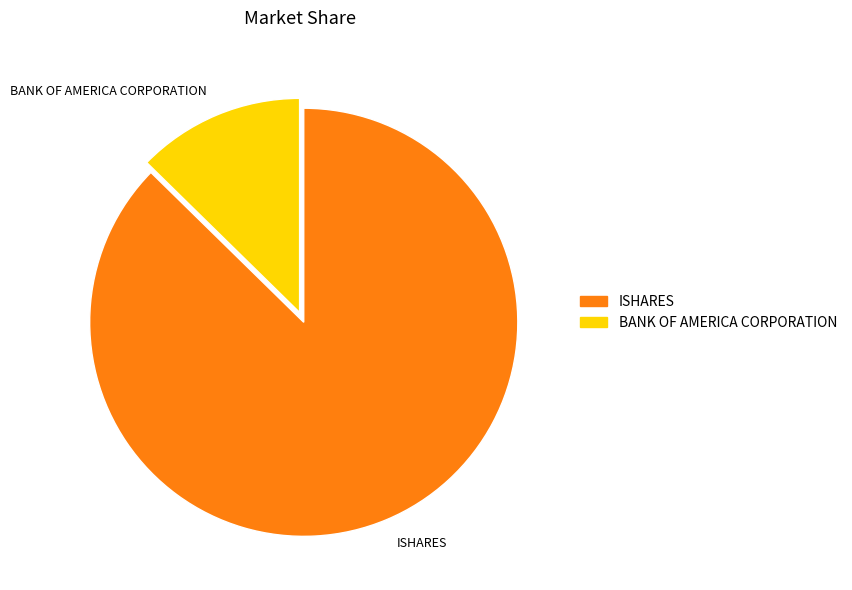

Which category has the biggest portion of the pie?

ISHARES